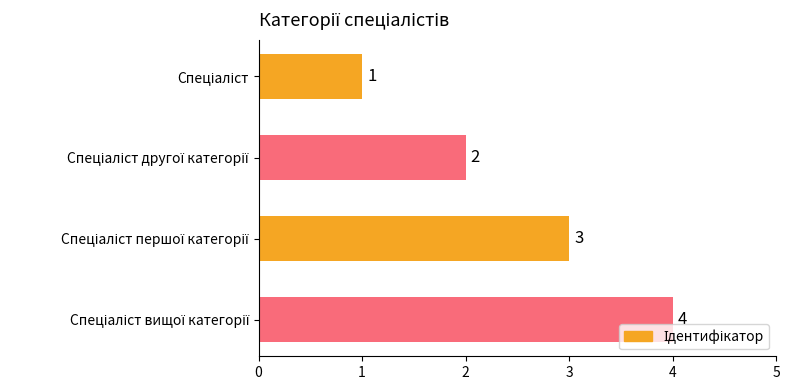

What is the difference between the maximum and minimum values?

3